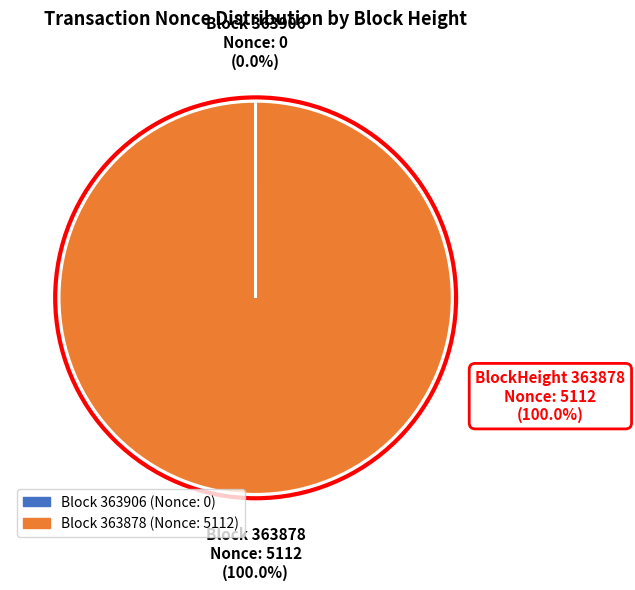

Is there any slice that represents more than half of the pie?

Yes